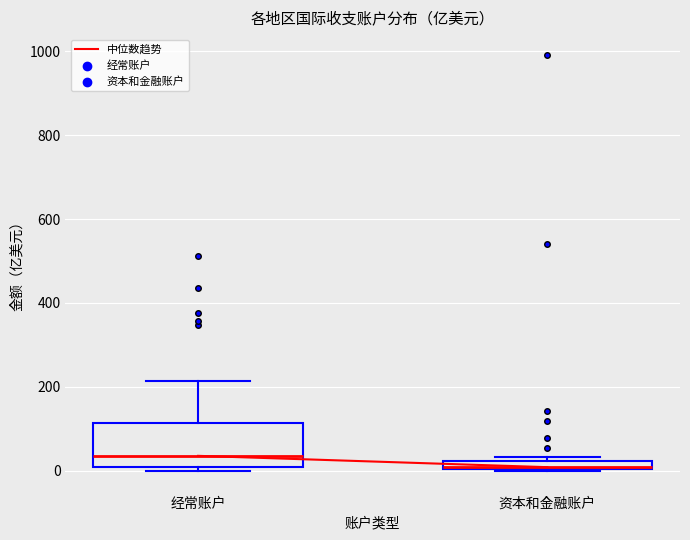

Which box has the lowest median line?

资本和金融账户